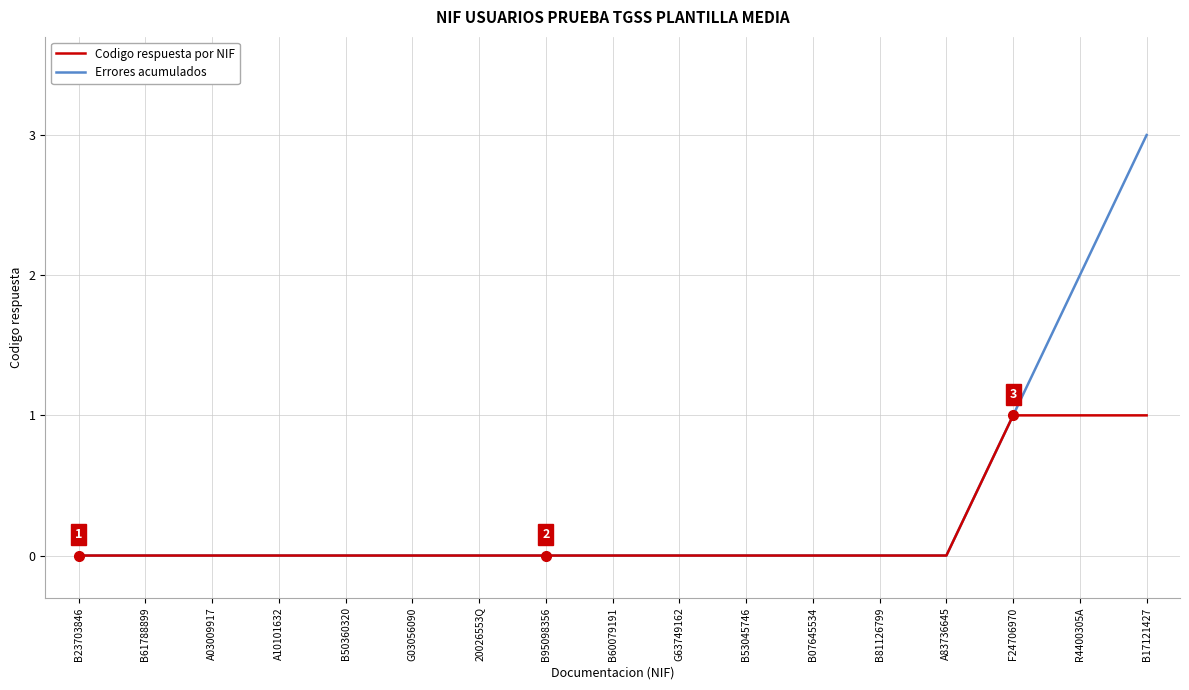

The Errores acumulados series shows 1 at A83736645. True or false?

False